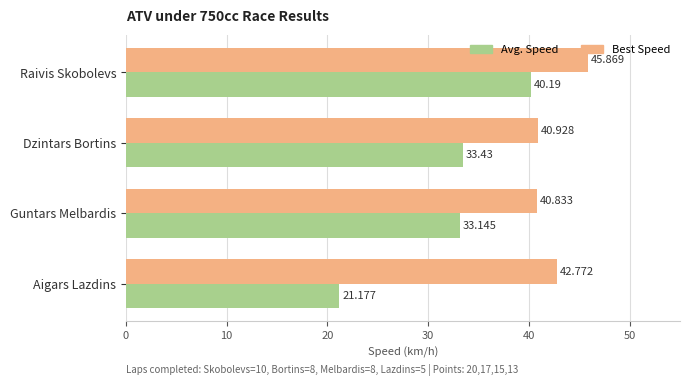

Where is Best Speed nearest to the value 43?

Aigars Lazdins